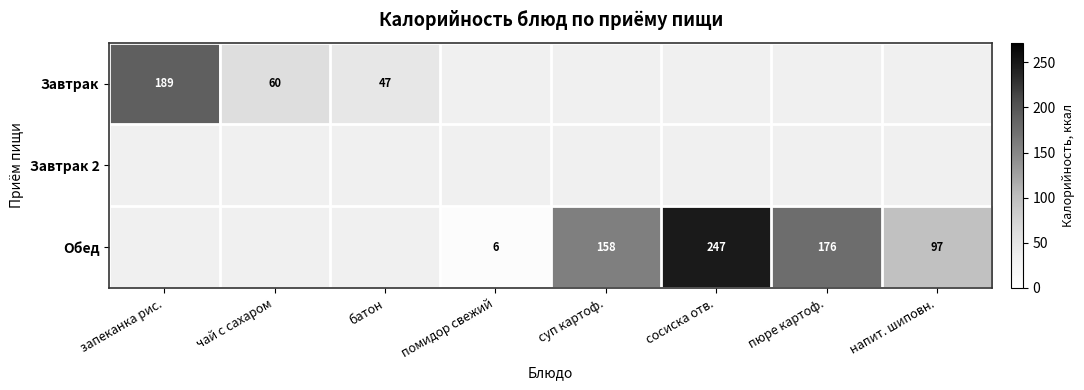

The Завтрак series shows 291 at запеканка рис.. True or false?

False